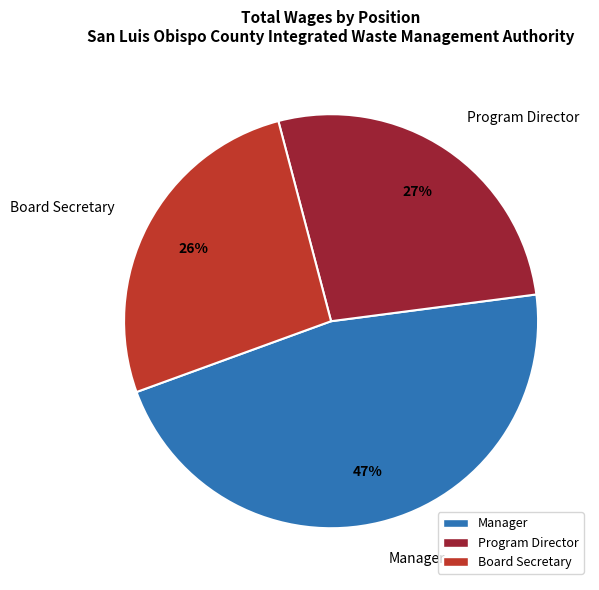

To the nearest percent, what portion does Board Secretary represent?

26%